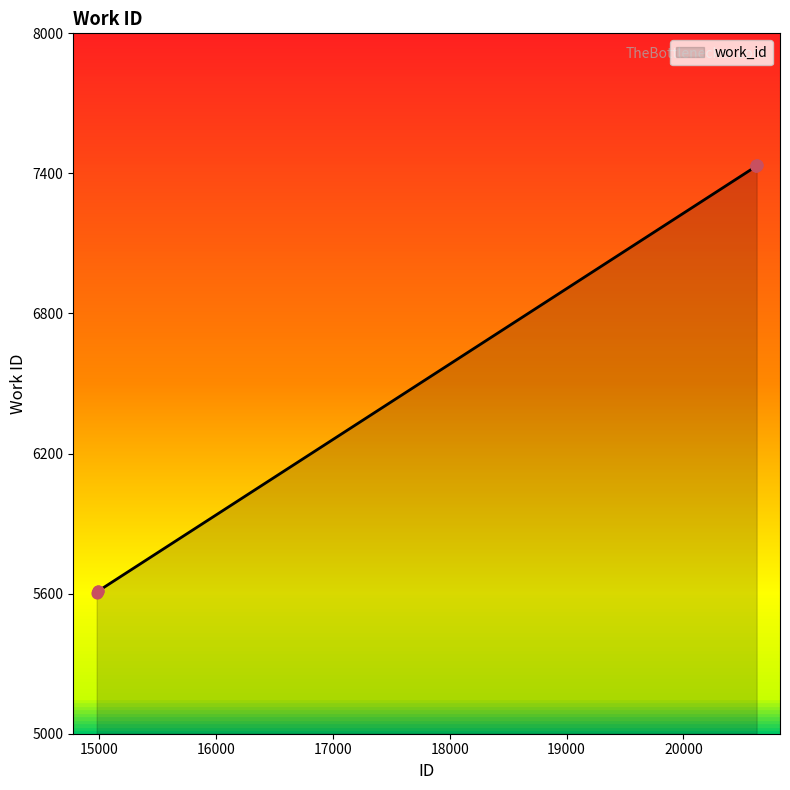

What is the minimum value shown in the chart?

5604